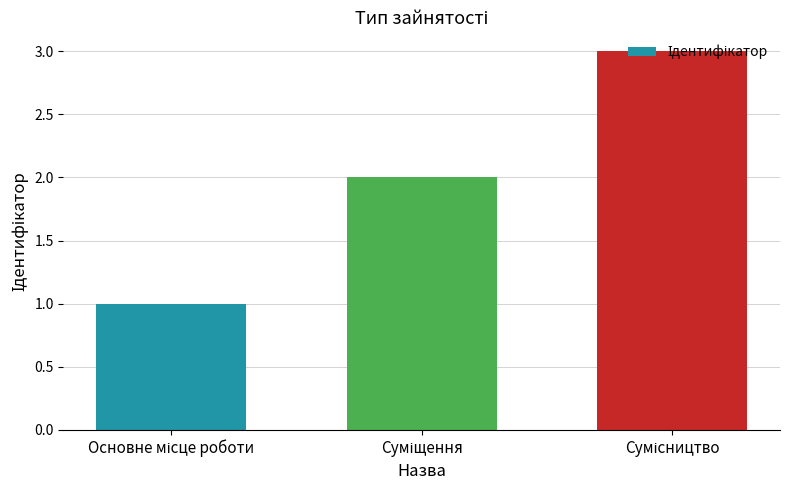

What is the greatest value displayed?

3